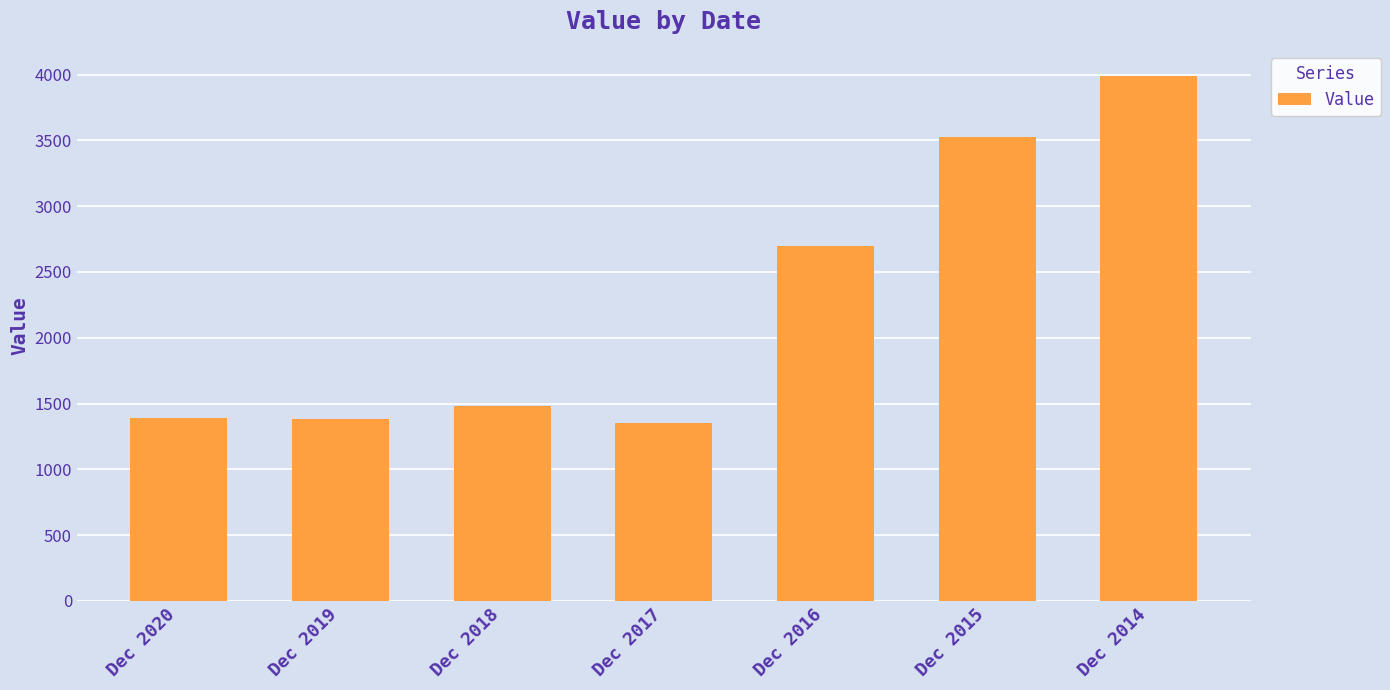

What is the value of the 7th bar from the left?

3988.6